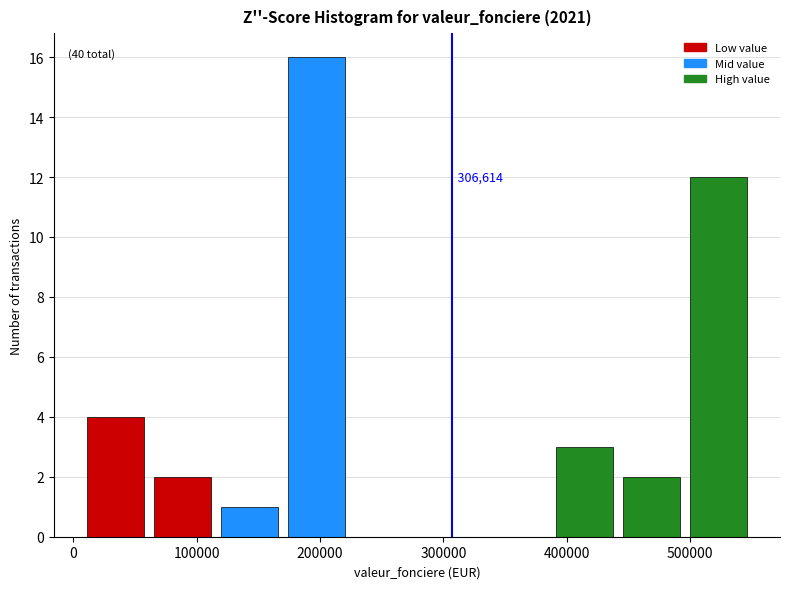

Which range on the x-axis has the tallest bar?

170000 to 220000